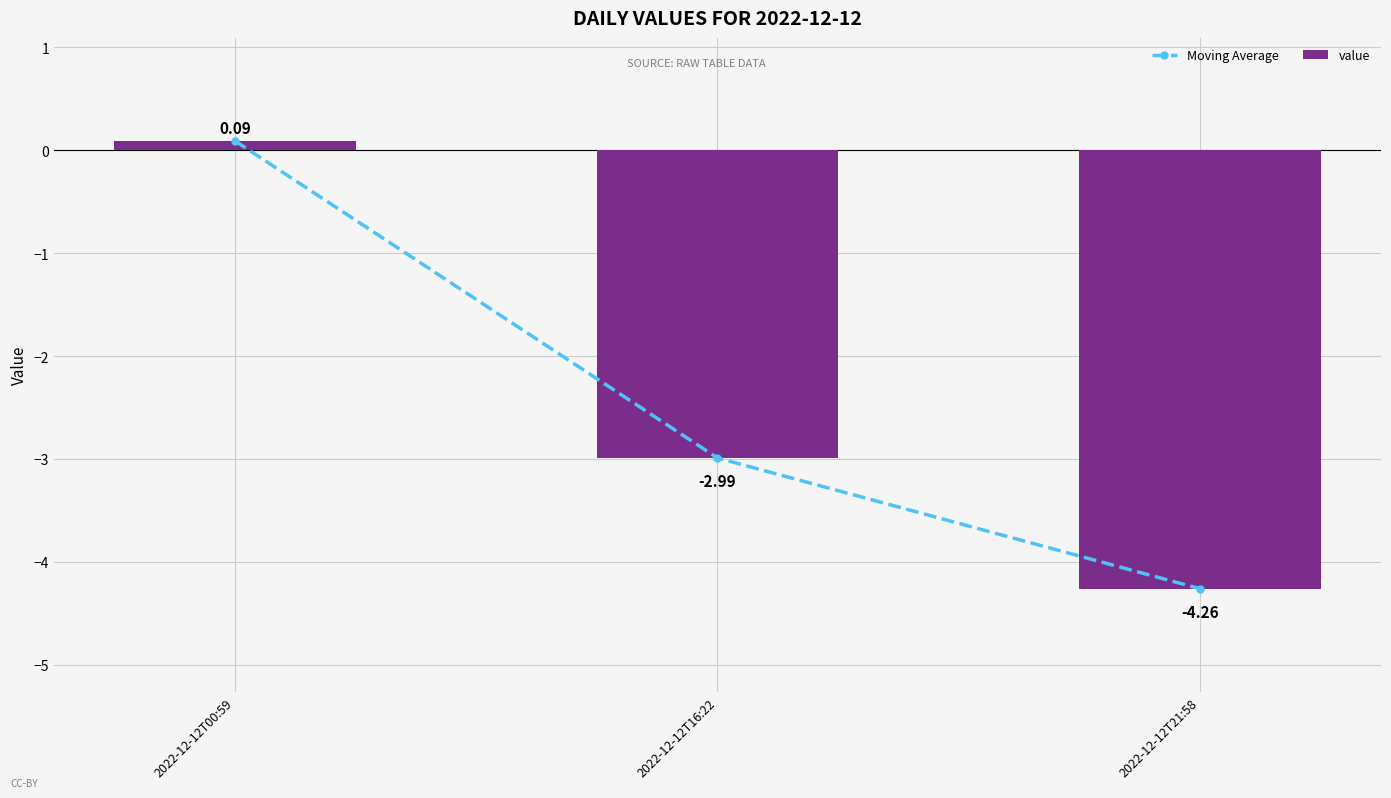

At how many categories does at least one series exceed -2?

1